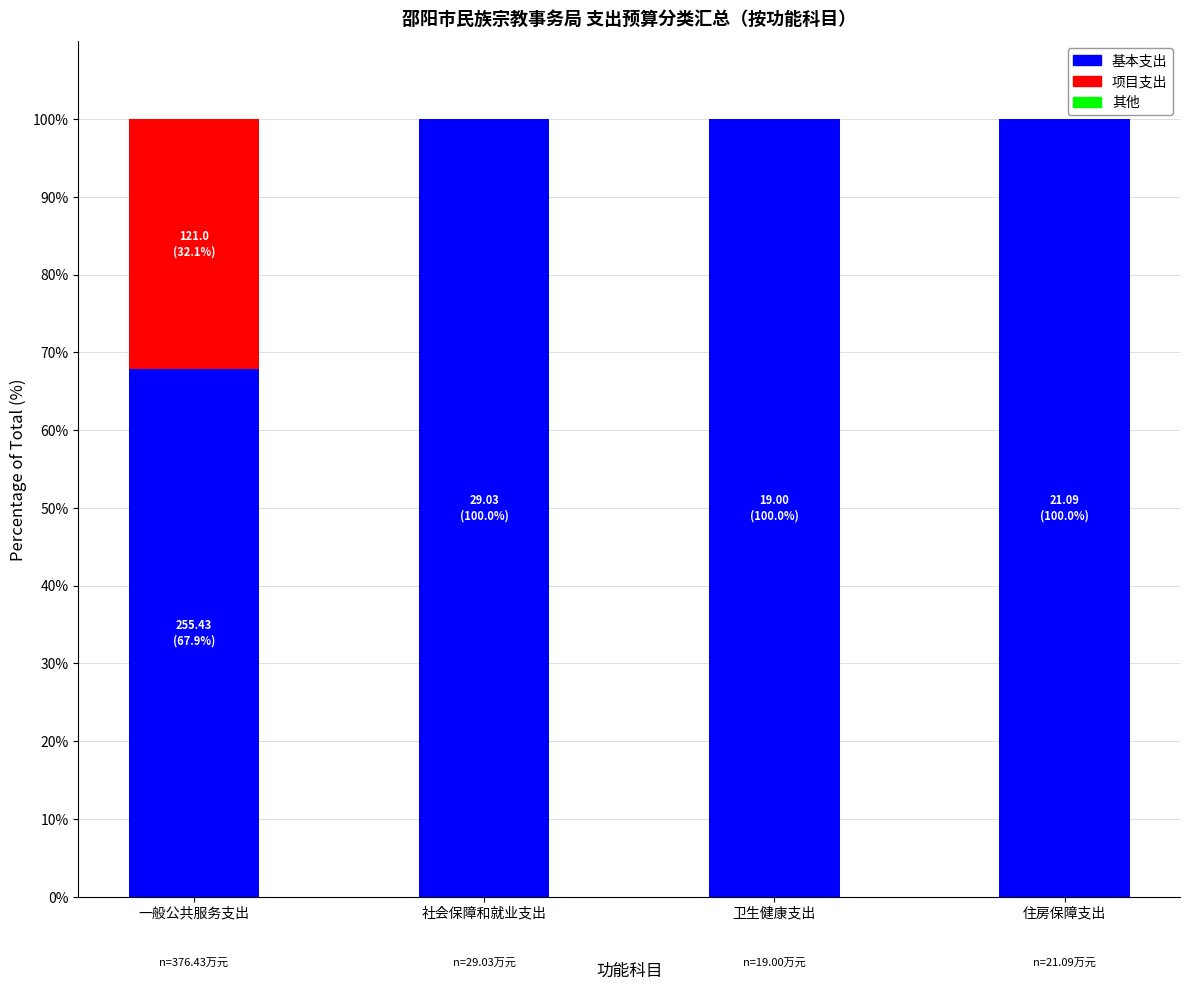

Are the bars grouped side by side (vs. stacked)?

No